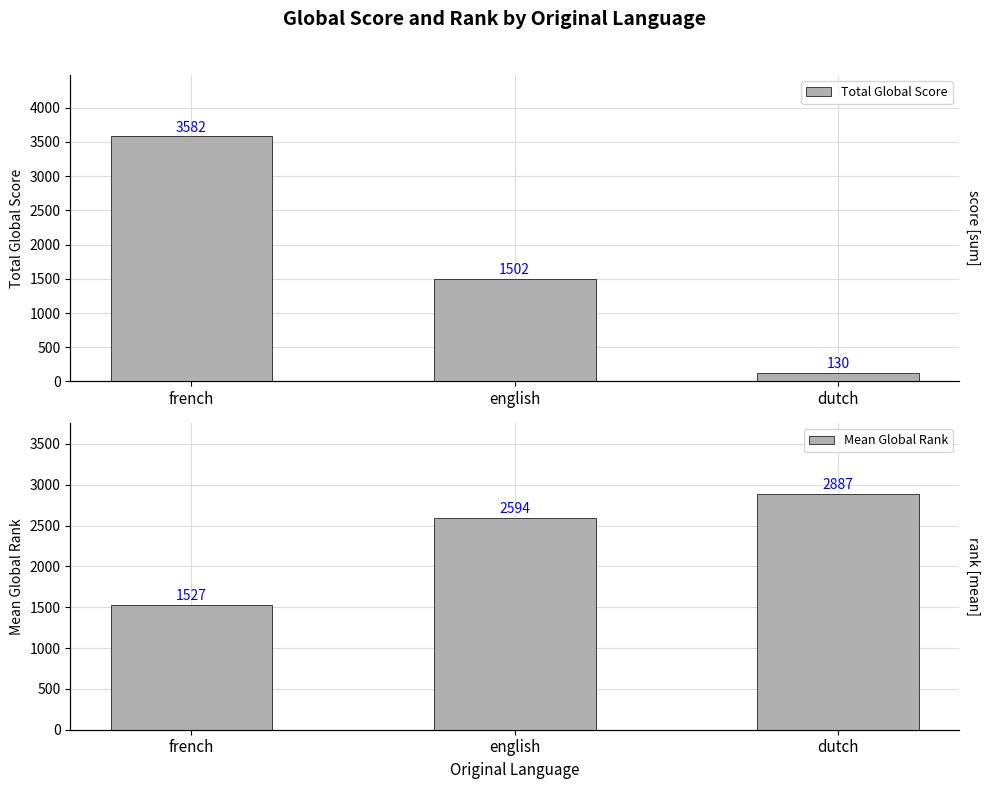

How many data points in Mean Global Rank are above 2594?

1